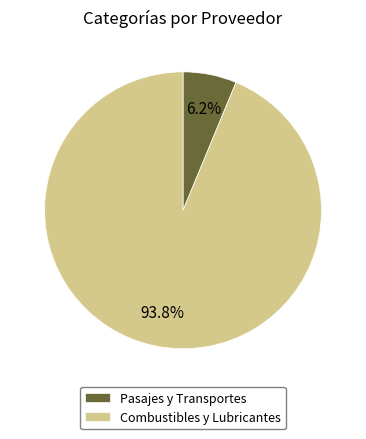

The Combustibles y Lubricantes slice represents 94% of the pie. True or false?

True